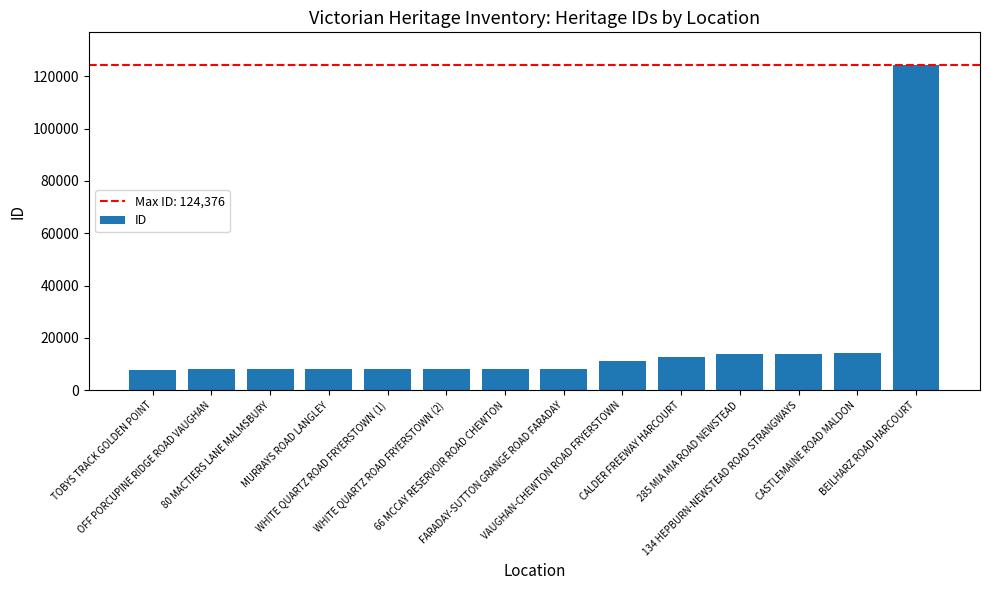

What is the label of the 5th bar from the left?

WHITE QUARTZ ROAD FRYERSTOWN (1)